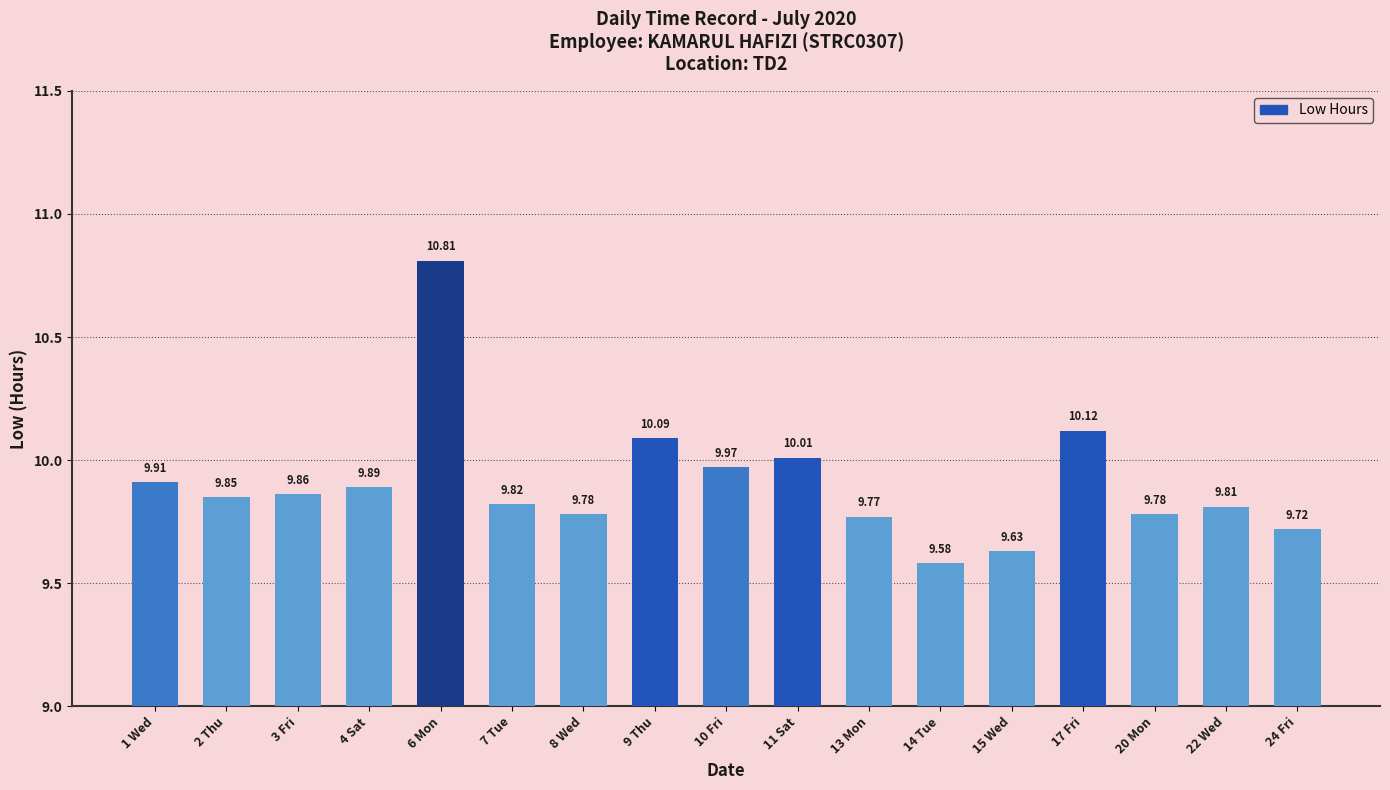

What is the value of the 10th bar from the left?

10.0